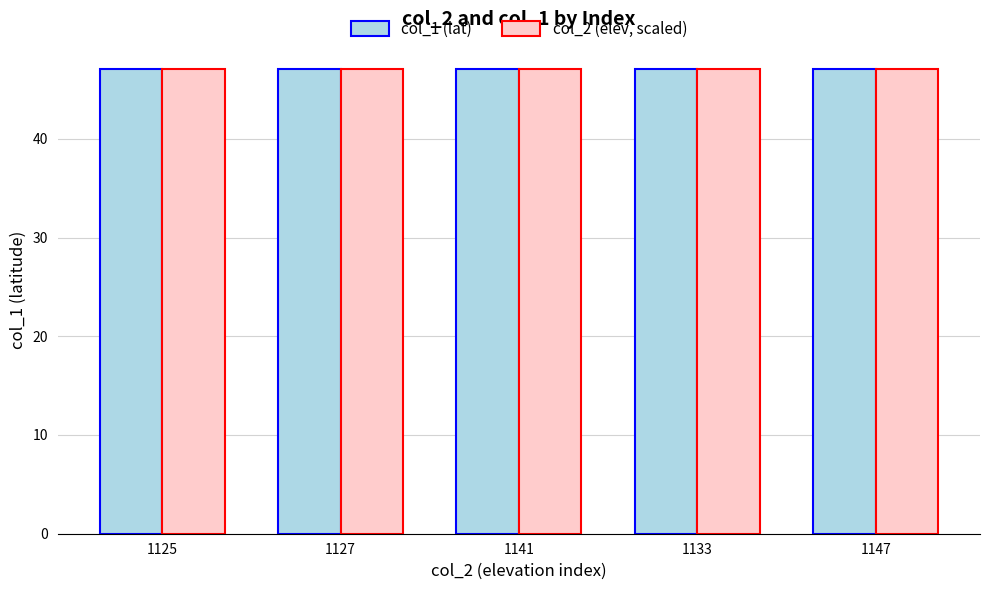

What is the average value of the col_2 (elev, scaled) series?

47.1